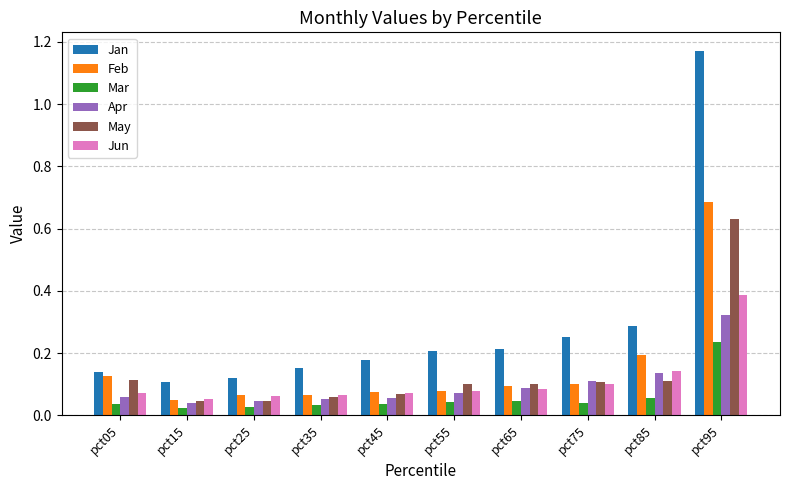

What is the sum of all May values?

1.4